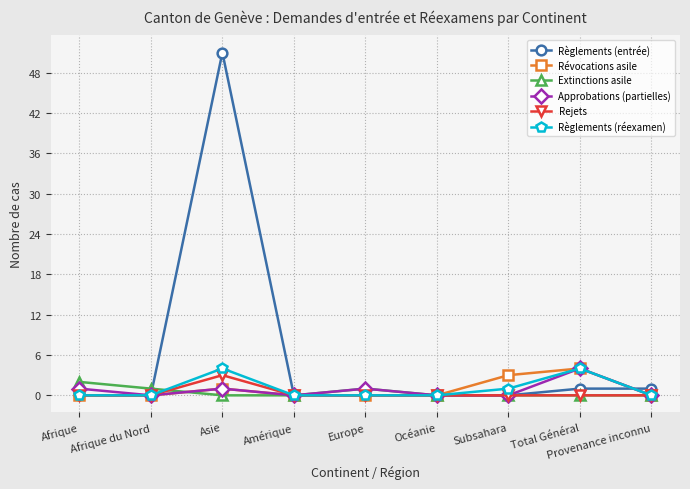

Which series has the largest range (max minus min)?

Règlements (entrée)